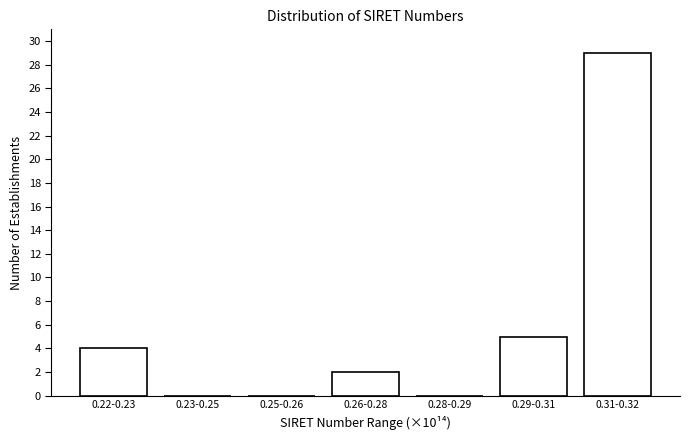

Reading left to right, transcribe all the data shown in this chart.

0.22-0.23=4	0.23-0.25=0	0.25-0.26=0	0.26-0.28=2	0.28-0.29=0	0.29-0.31=5	0.31-0.32=29